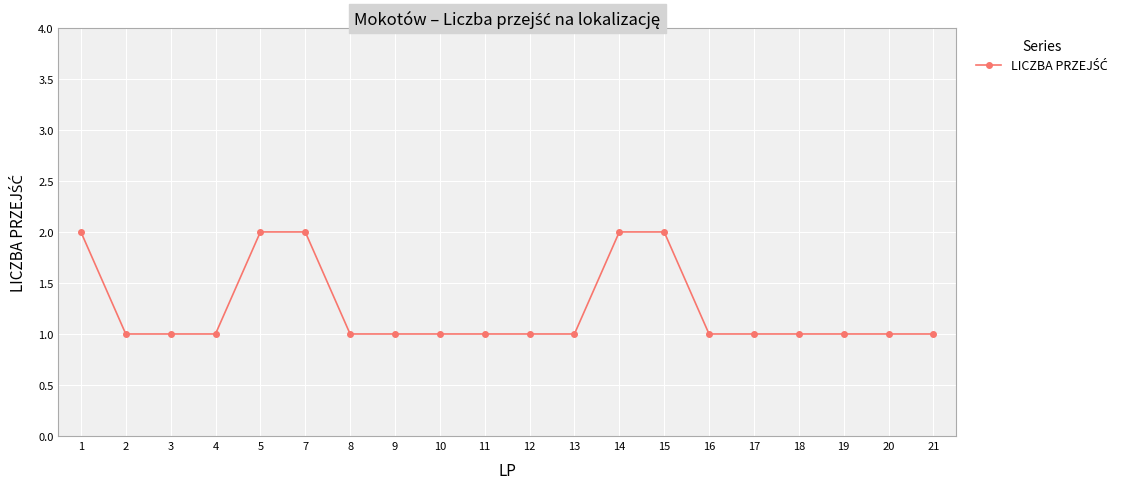

Does the chart have visible grid lines?

Yes